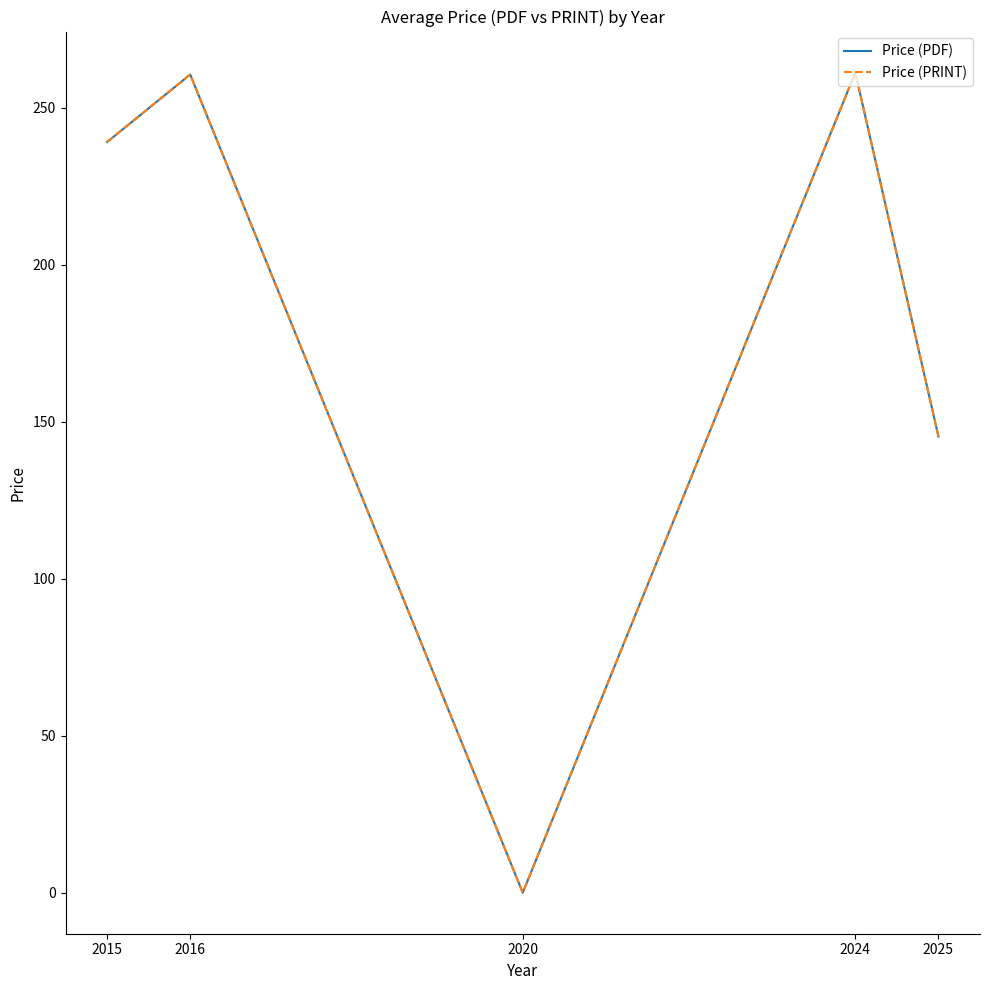

True or false: Price (PRINT) and Price (PDF) intersect in this chart.

False